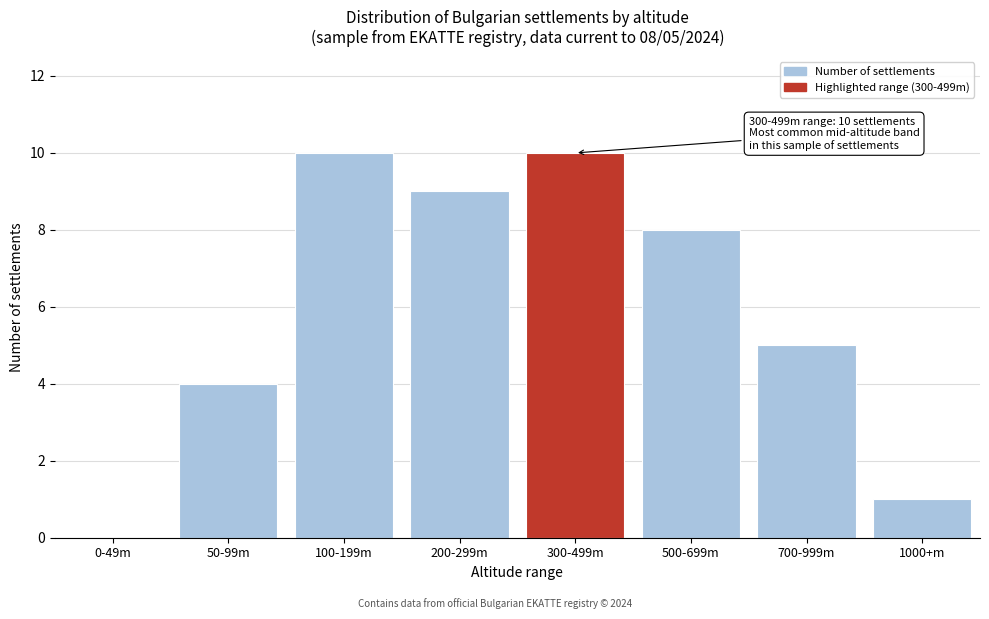

Reading right to left, extract all data points from this chart.

1000+m=1	700-999m=5	500-699m=8	300-499m=10	200-299m=9	100-199m=10	50-99m=4	0-49m=0